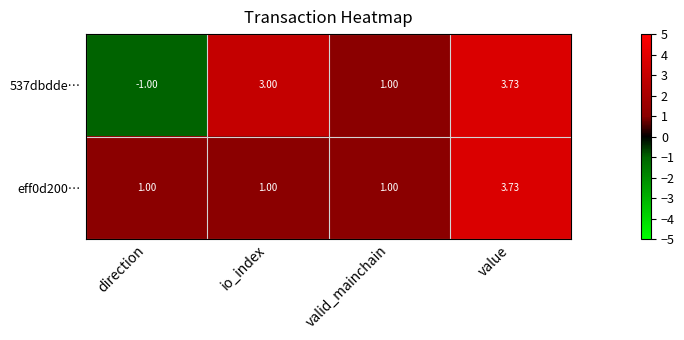

At which category does the chart reach its minimum across all series?

direction